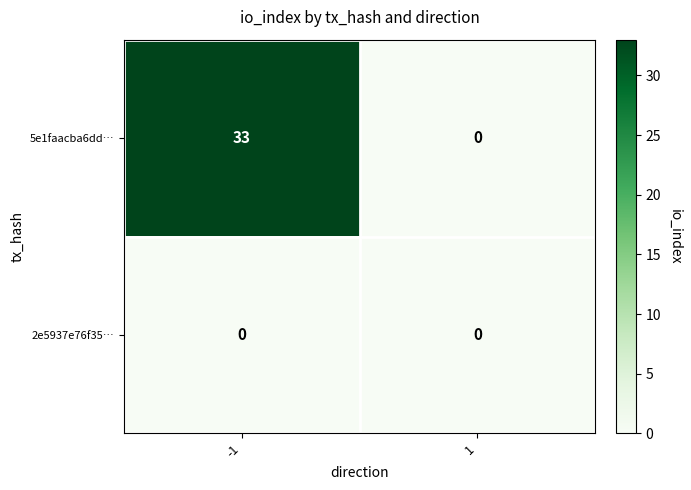

Count the number of categories in the chart.

2